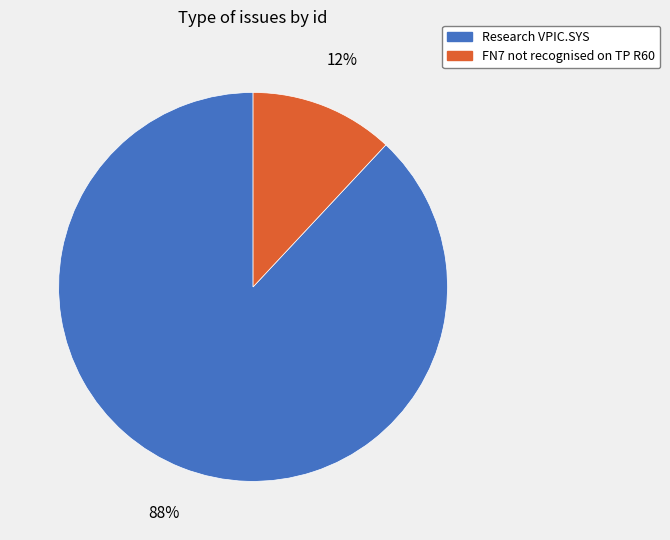

The FN7 not recognised on TP R60 slice represents 20% of the pie. True or false?

False